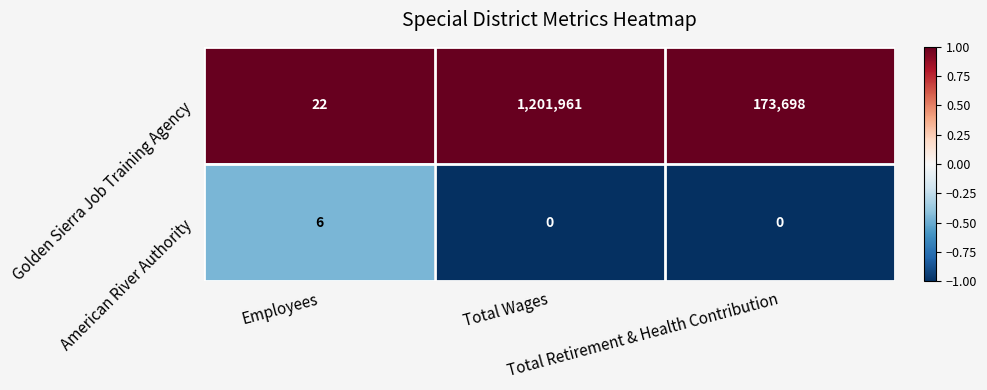

How many categories are shown in the chart?

3